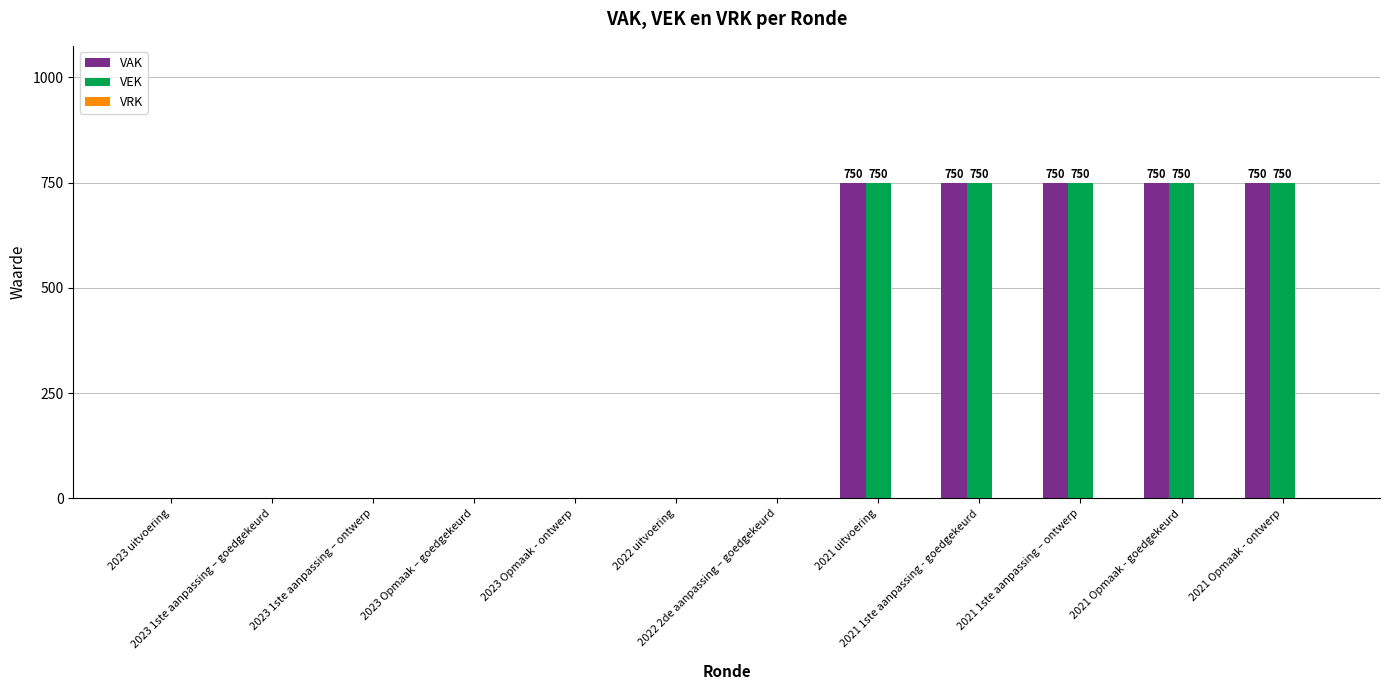

What is the sum of all VEK values?

3750